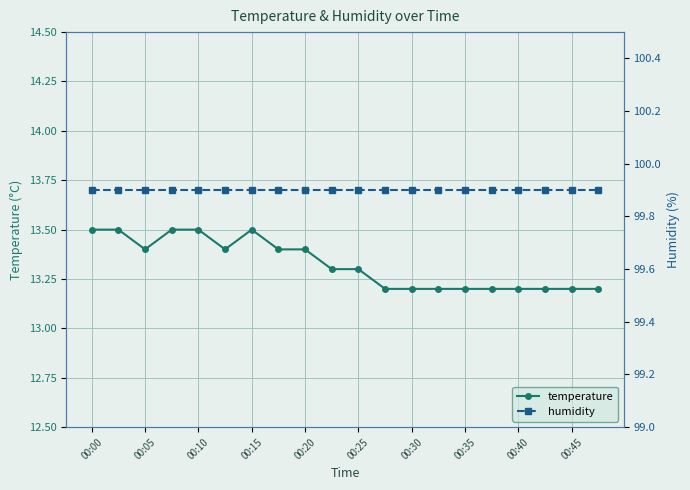

What is the minimum value for temperature?

13.2